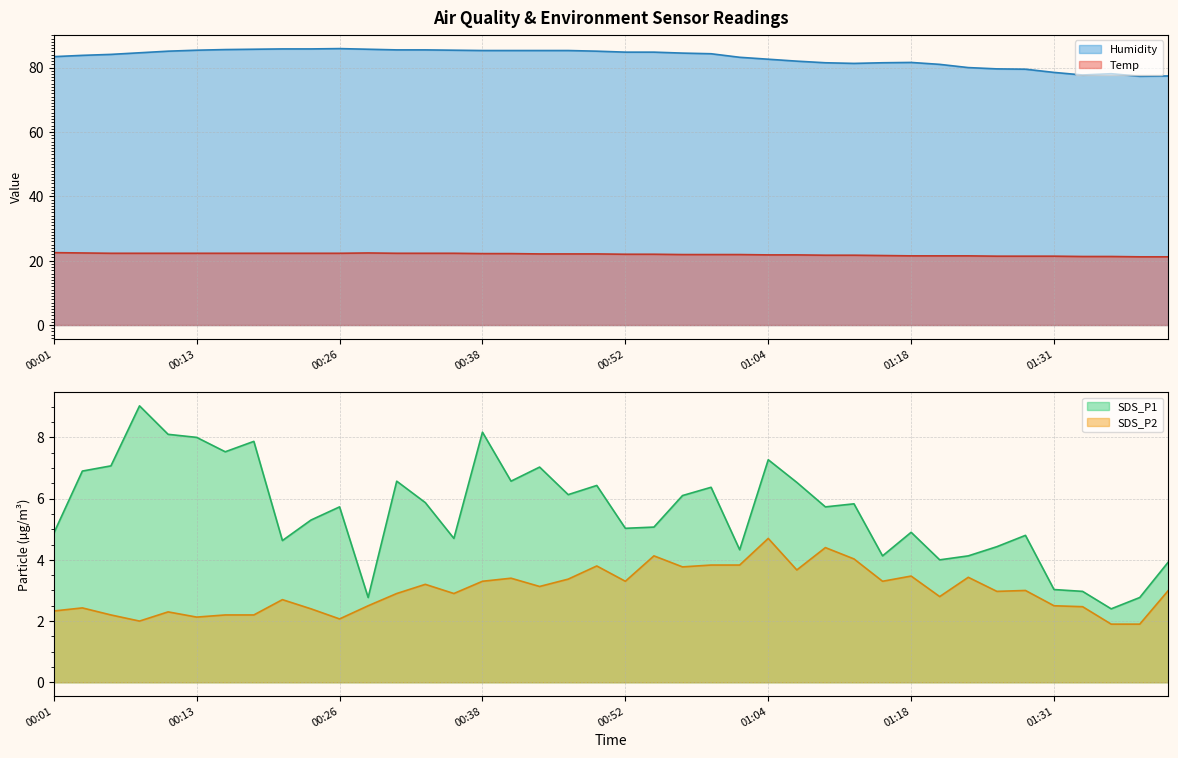

How many values in the Temp series are below 22?

18